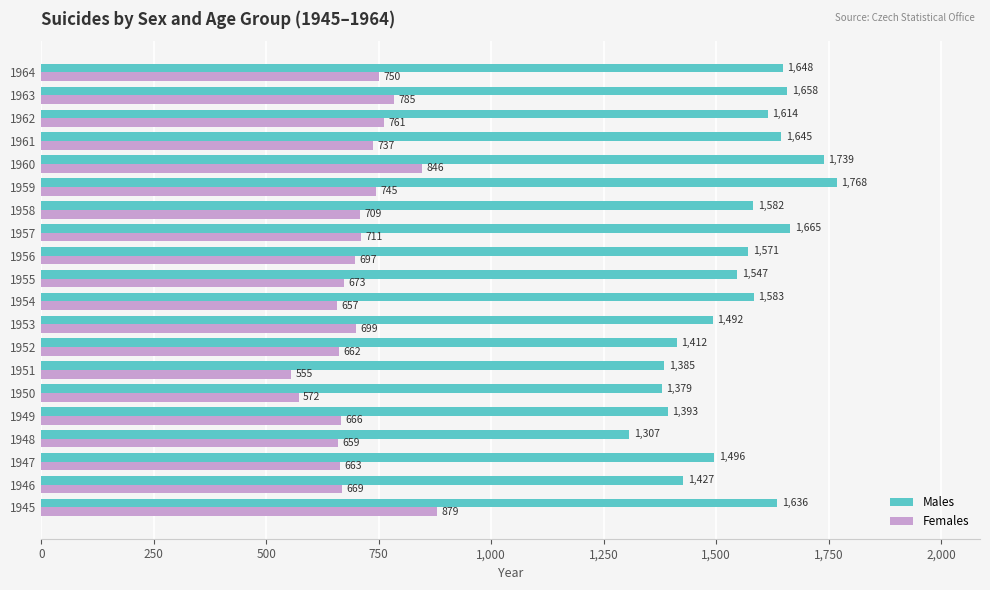

True or false: Females has a value of 228 at 1963.

False